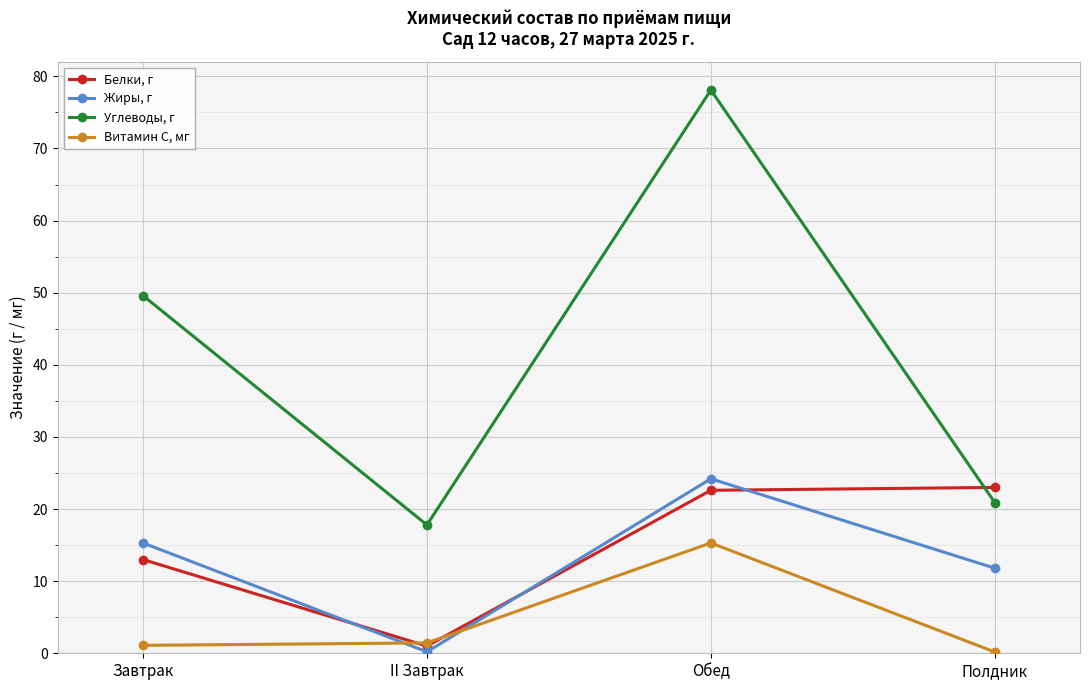

Is it true that Белки, г equals 31.8 at Обед?

False